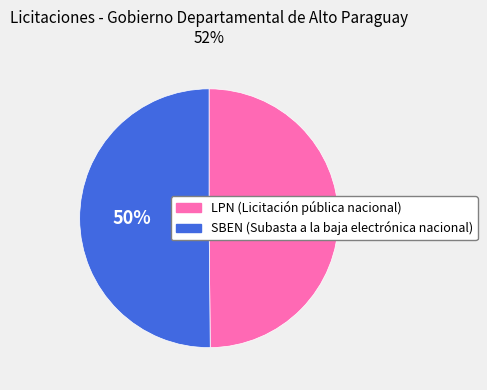

How many segments does this pie chart have?

2